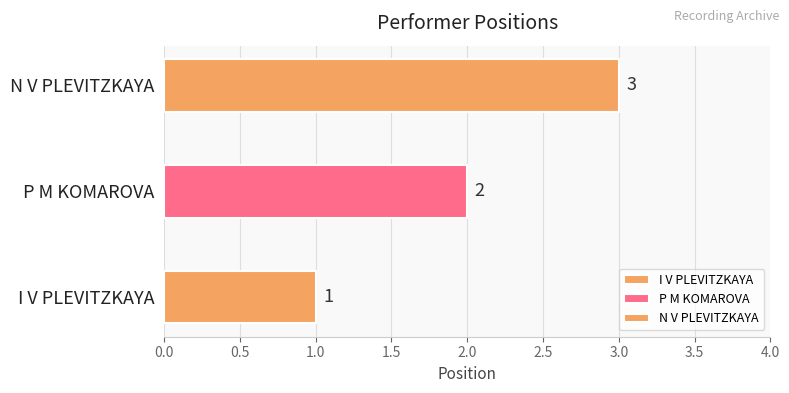

List the labels in order of value, smallest first.

I V PLEVITZKAYA, P M KOMAROVA, N V PLEVITZKAYA